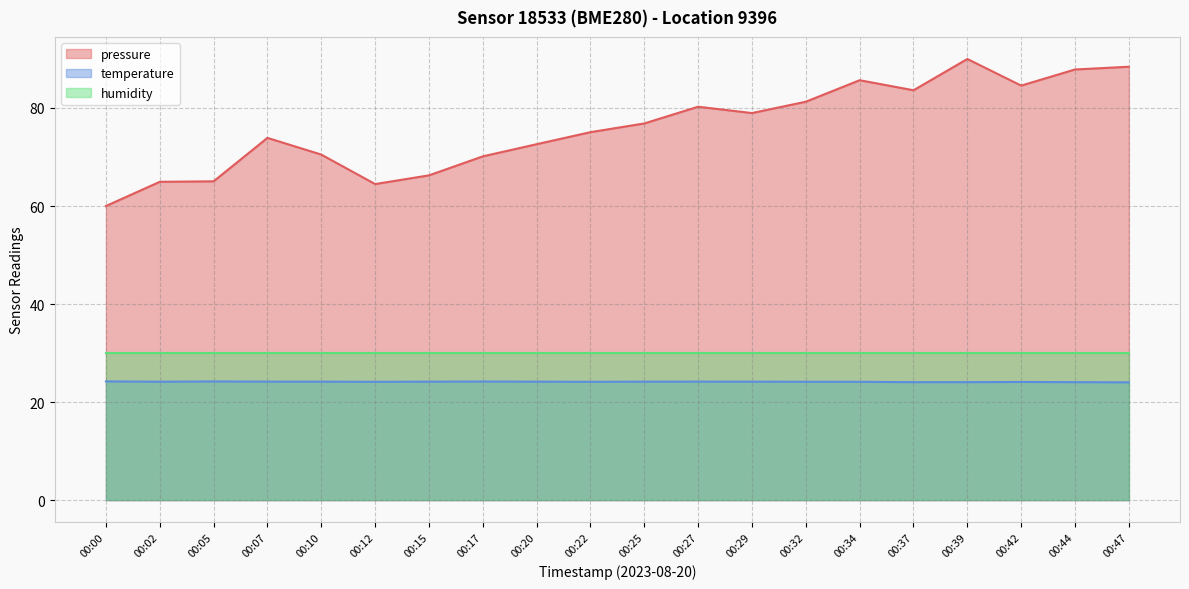

What is the sum of all pressure values?

1520.4